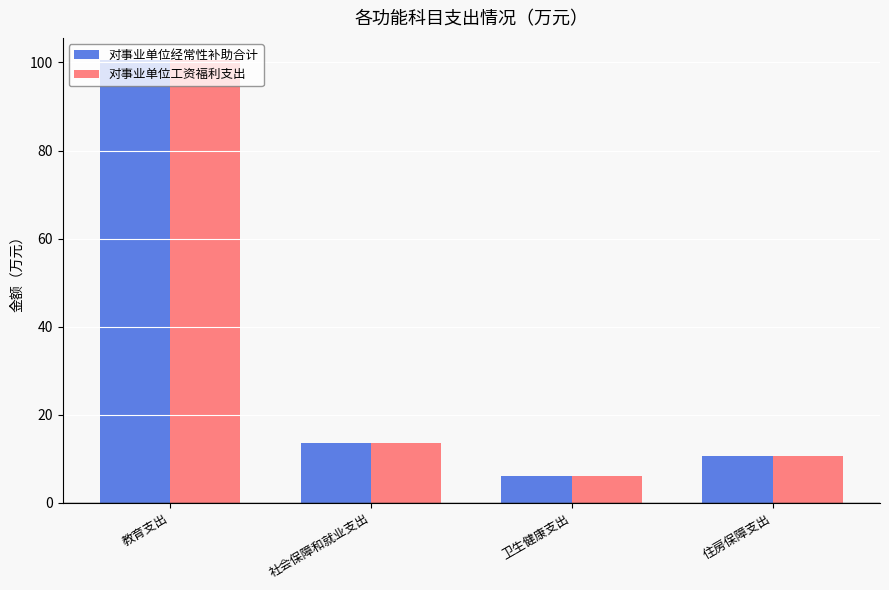

At which label does 对事业单位工资福利支出 reach its peak?

教育支出